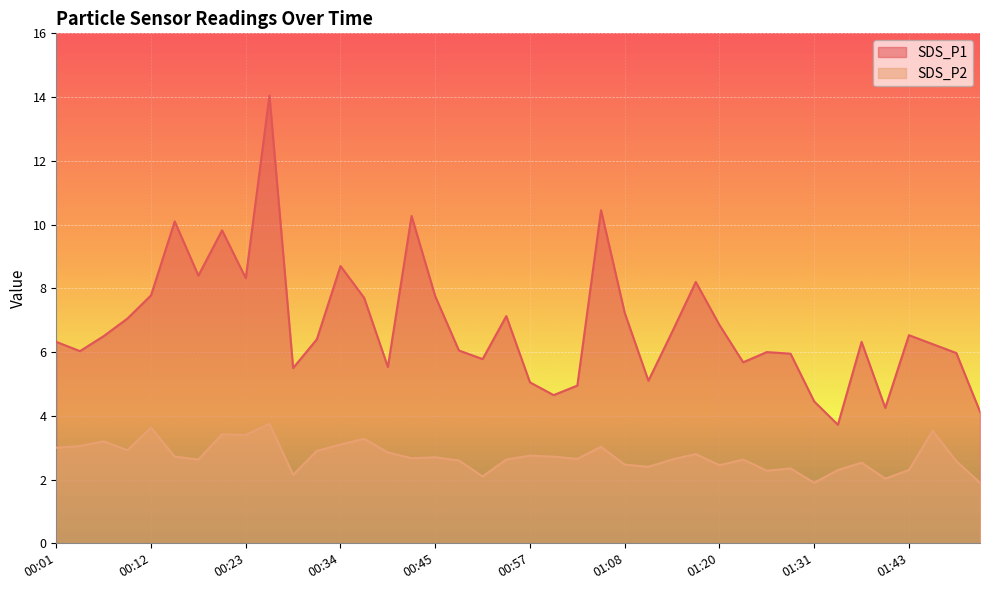

How many interior local peaks does the SDS_P2 series have?

13